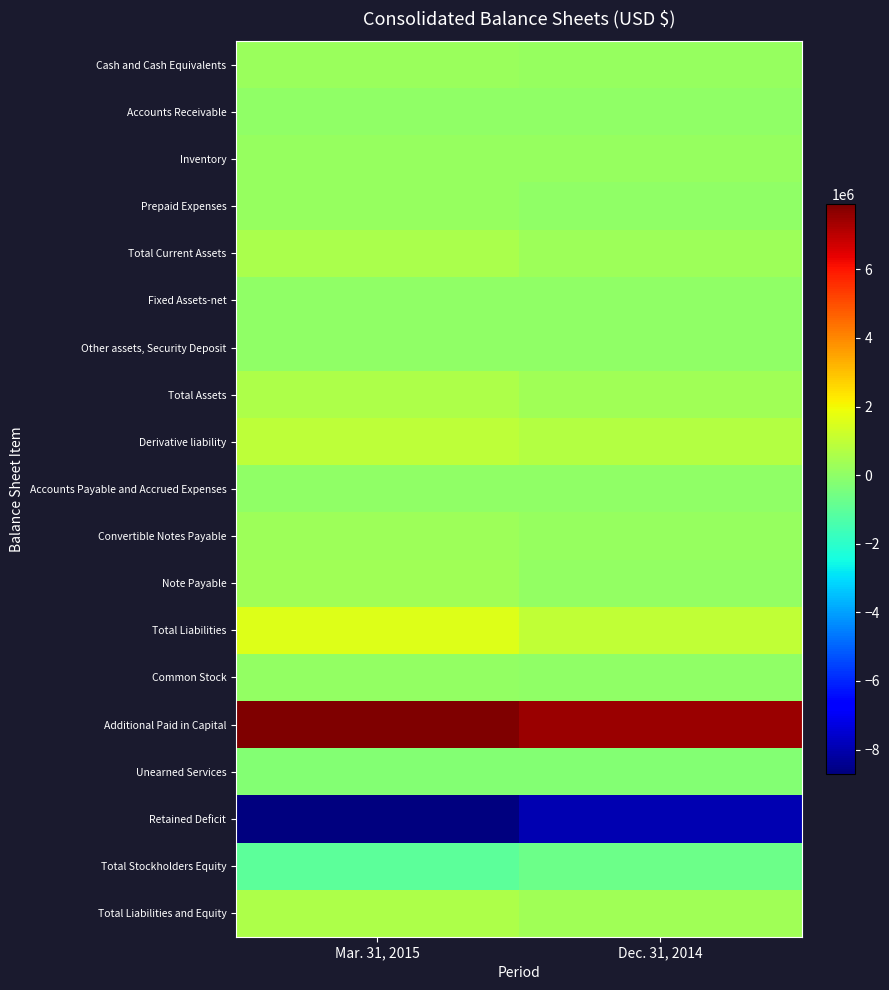

At Mar. 31, 2015, list the series in order from largest to smallest.

Additional Paid in Capital, Total Liabilities, Derivative liability, Total Assets, Total Liabilities and Equity, Total Current Assets, Note Payable, Convertible Notes Payable, Cash and Cash Equivalents, Inventory, Prepaid Expenses, Common Stock, Fixed Assets-net, Accounts Receivable, Accounts Payable and Accrued Expenses, Other assets, Security Deposit, Unearned Services, Total Stockholders Equity, Retained Deficit